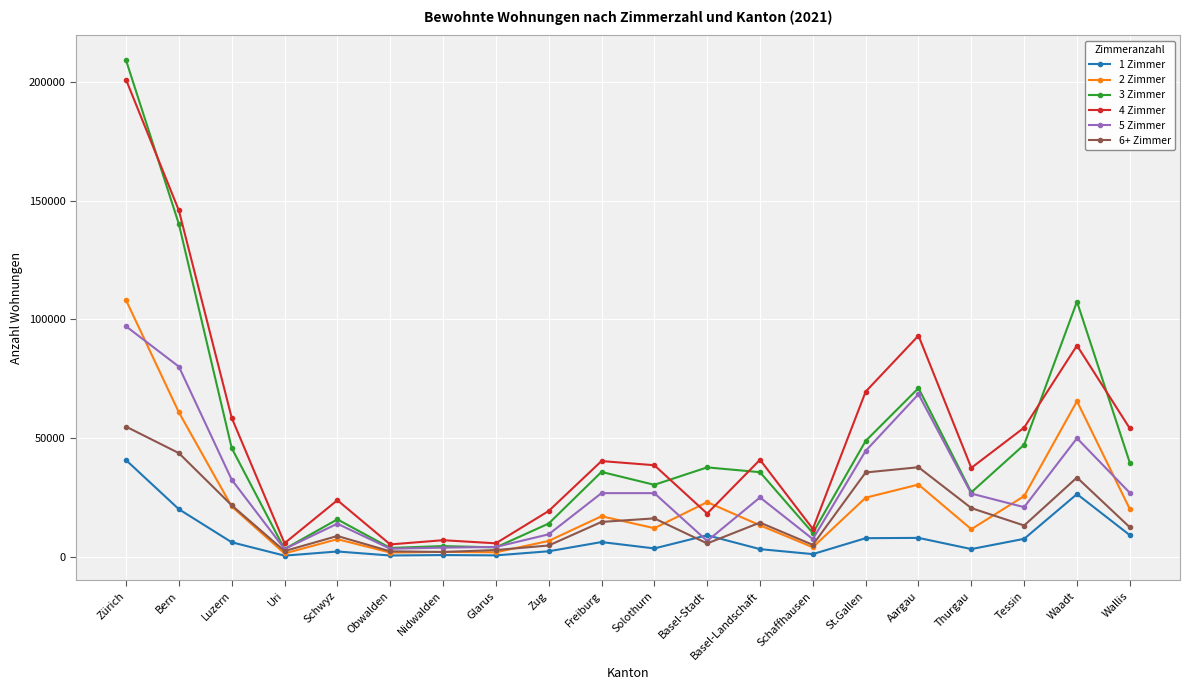

How many lines are shown in the chart?

6